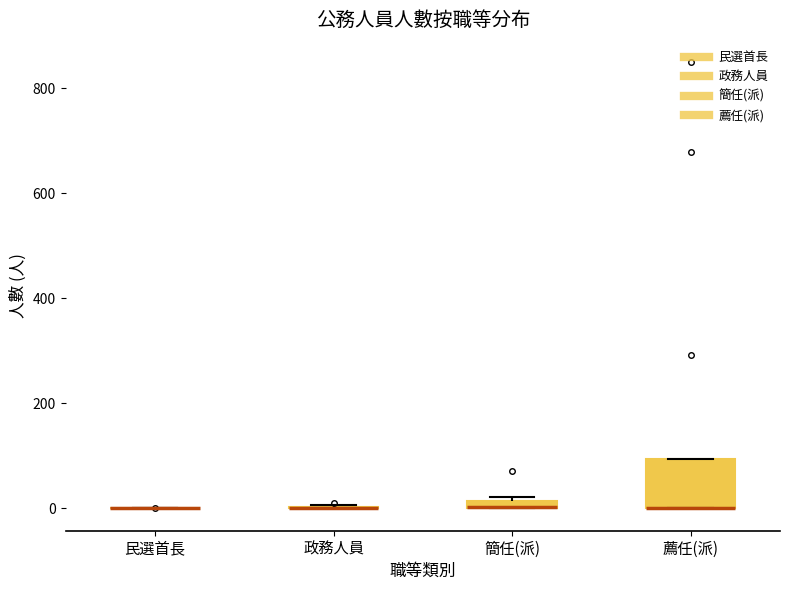

Comparing the boxes themselves (not the whiskers), which one is the tallest?

薦任(派)